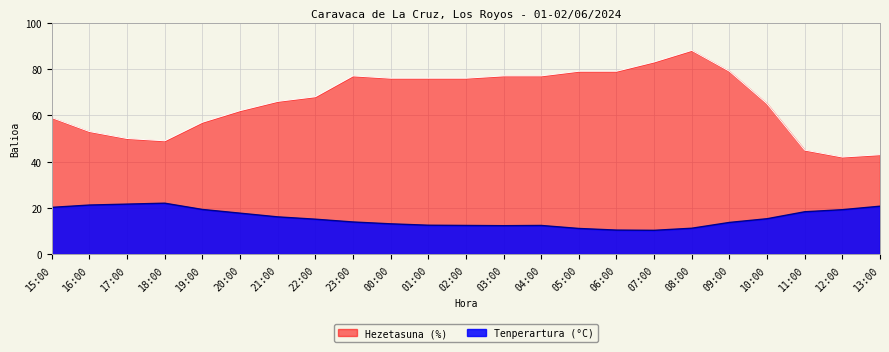

What is the approximate value of Hezetasuna (%) at 18:00?

49.0